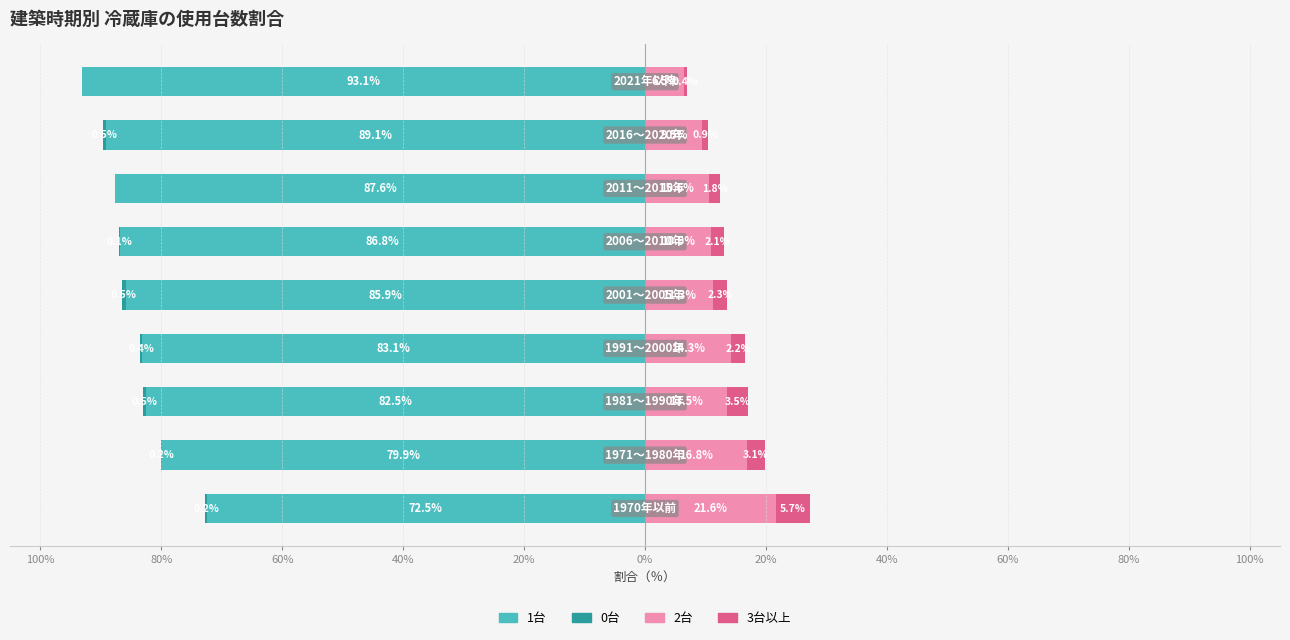

Reading right to left, what are all the values shown in this chart?

1台: 60%=-93.1	40%=-89.1	20%=-87.6	0%=-86.8	20%=-85.9	40%=-83.1	60%=-82.5	80%=-79.9	100%=-72.5
0台: 60%=0.0	40%=-0.5	20%=0.0	0%=-0.1	20%=-0.5	40%=-0.4	60%=-0.5	80%=-0.2	100%=-0.2
2台: 60%=6.5	40%=9.5	20%=10.6	0%=10.9	20%=11.3	40%=14.3	60%=13.5	80%=16.8	100%=21.6
3台以上: 60%=0.4	40%=0.9	20%=1.8	0%=2.1	20%=2.3	40%=2.2	60%=3.5	80%=3.1	100%=5.7